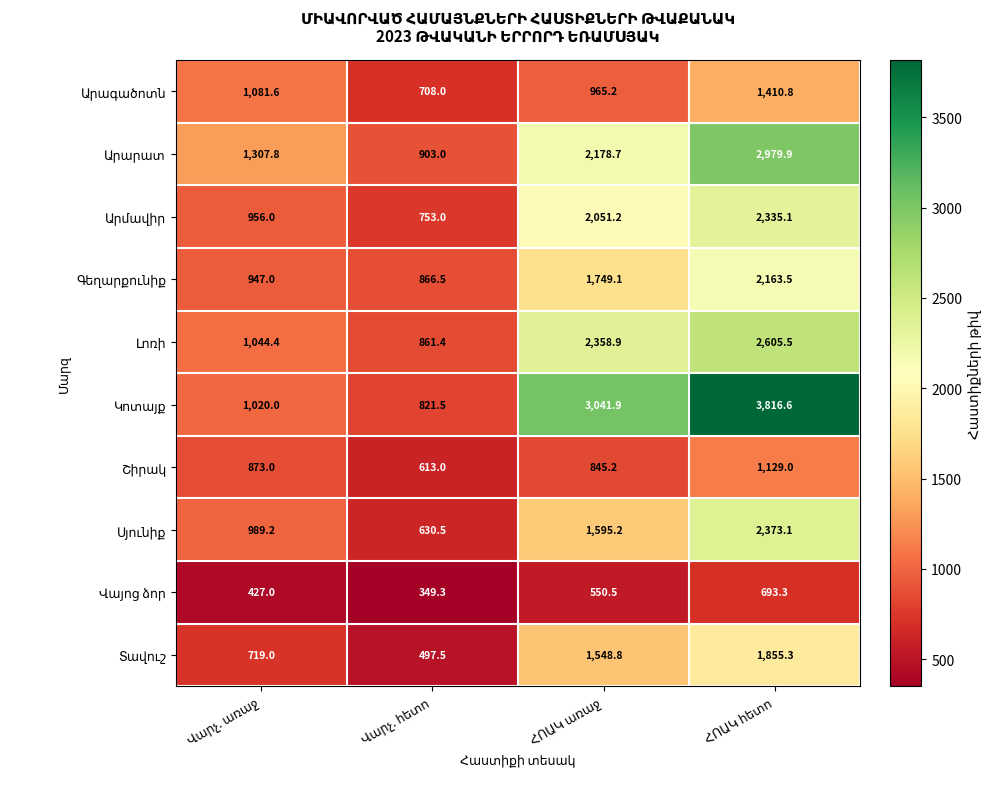

What is the maximum value shown in the chart?

3816.6